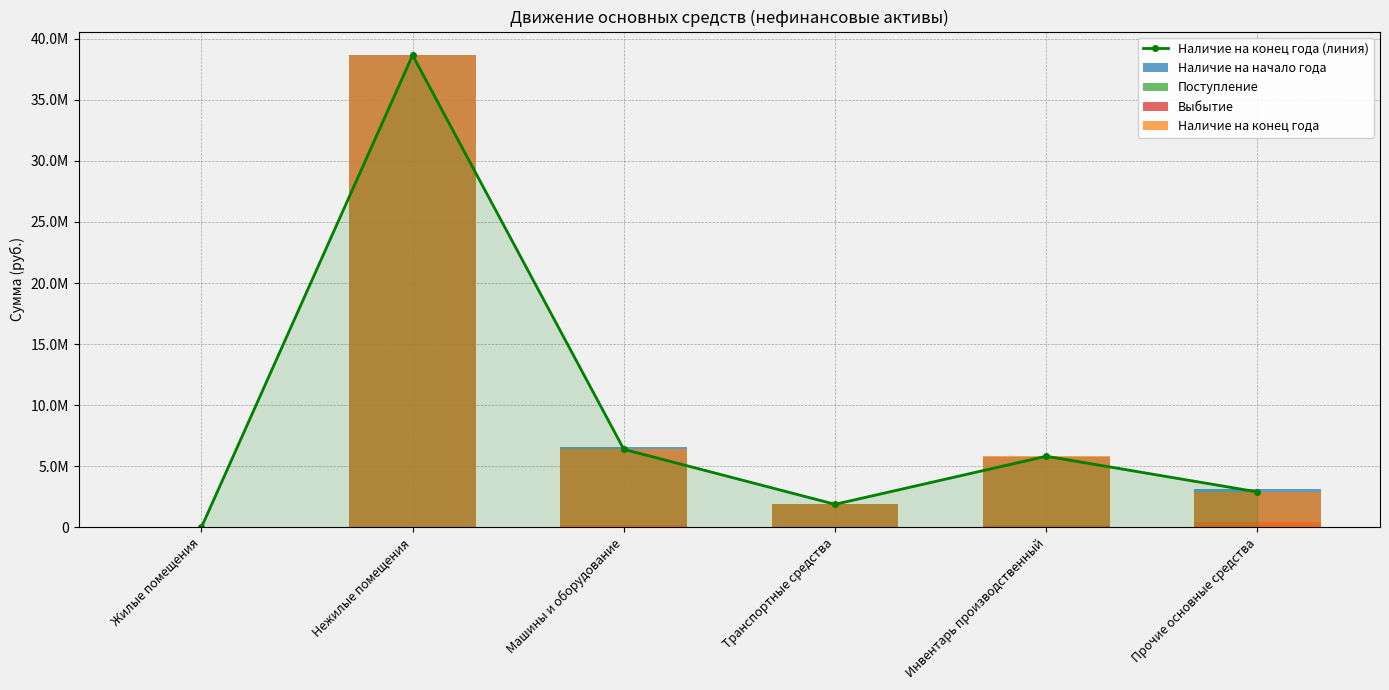

How many data points in Поступление are above 0?

2